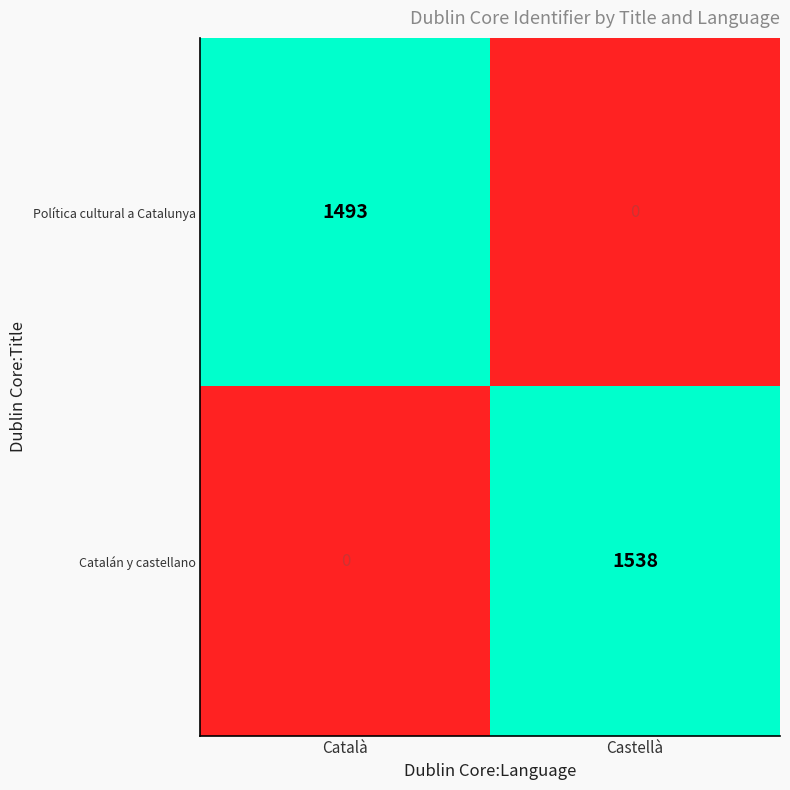

How many series are shown in this chart?

2